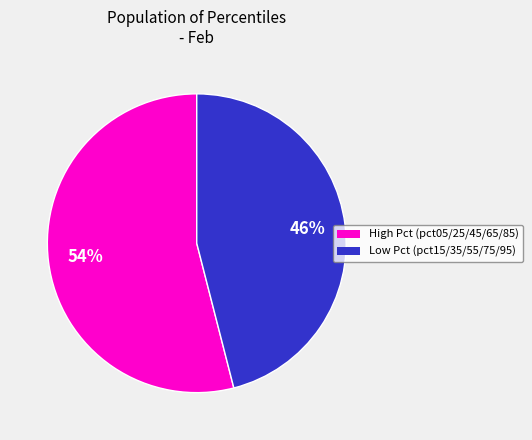

Does any single category account for the majority?

Yes